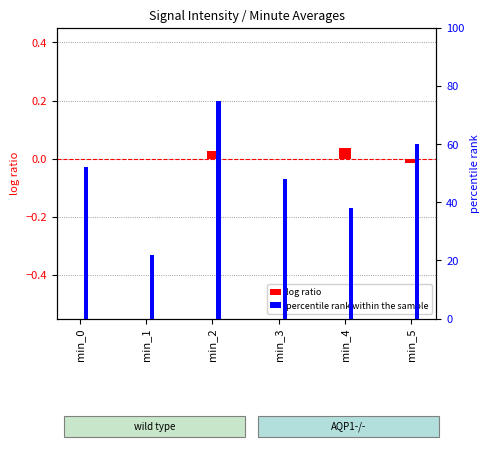

Which category has the lowest value across all series?

min_5